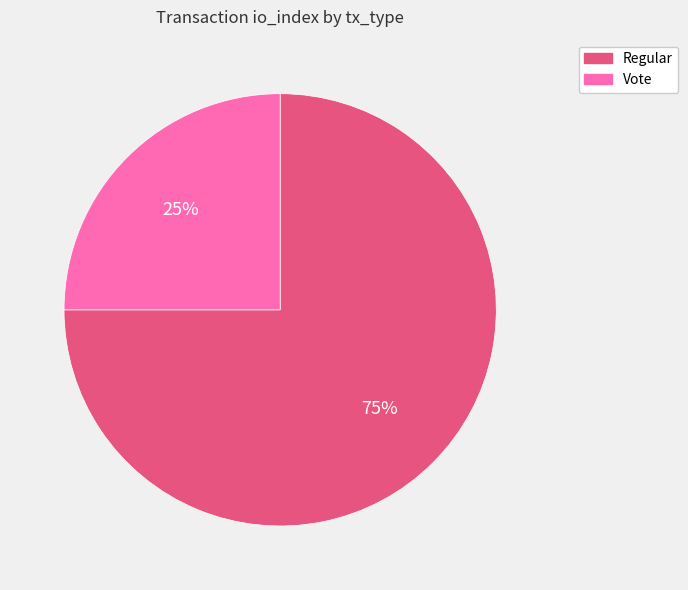

Do Vote and Regular together represent more than half of the pie?

Yes